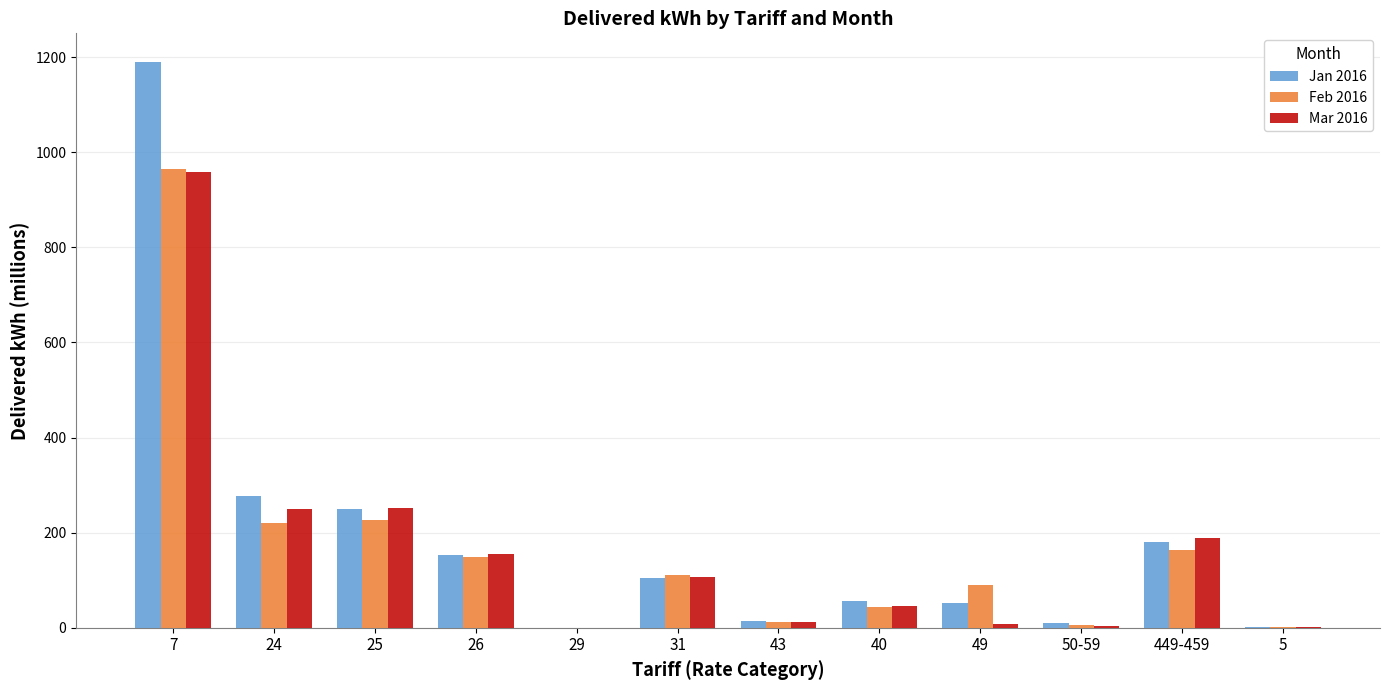

At which category is the sum across all series the highest?

7